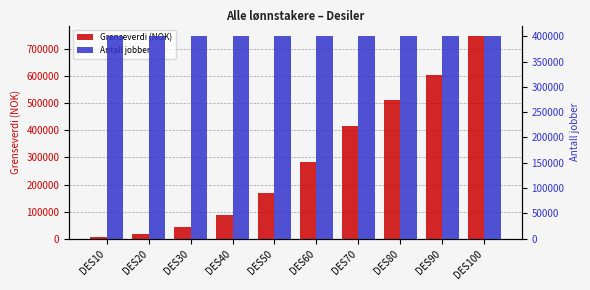

What is the minimum value shown in the chart?

5240